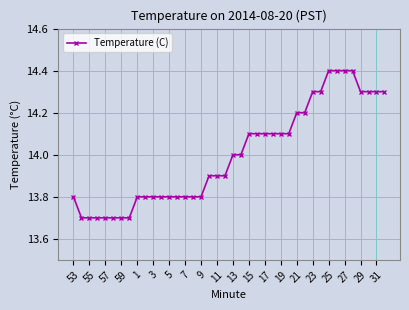

What is the sum of all values?

560.0